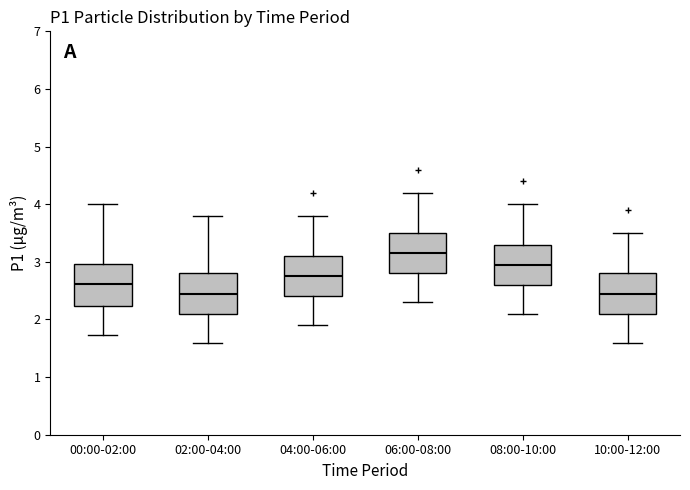

Where does the median line of the box for 04:00-06:00 sit on the y-axis? The values are not printed on the chart, so give them approximately, as read against the axis.

2.8